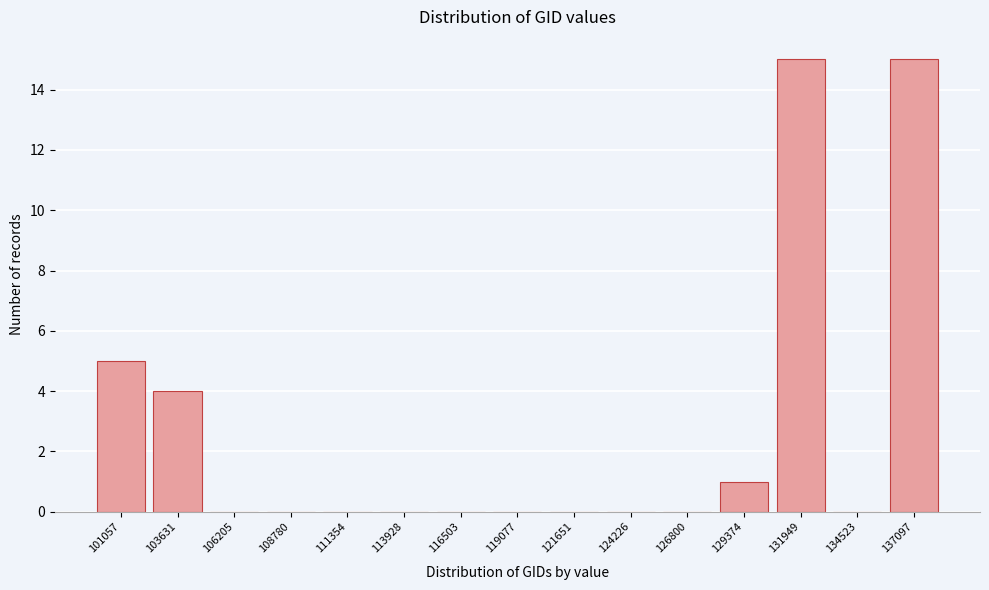

Reading right to left, what are all the values shown in this chart?

137097=15	134523=0	131949=15	129374=1	126800=0	124226=0	121651=0	119077=0	116503=0	113928=0	111354=0	108780=0	106205=0	103631=4	101057=5